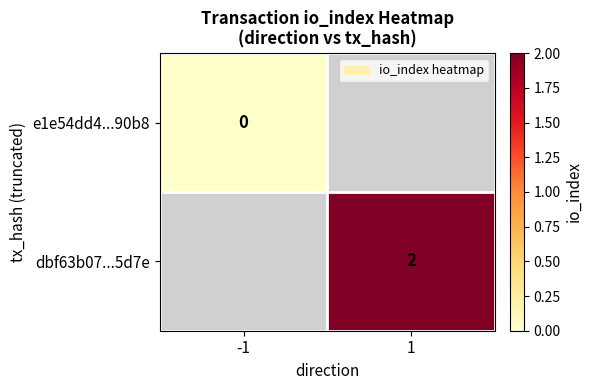

The value of dbf63b07...5d7e at 1 is 2. True or false?

True